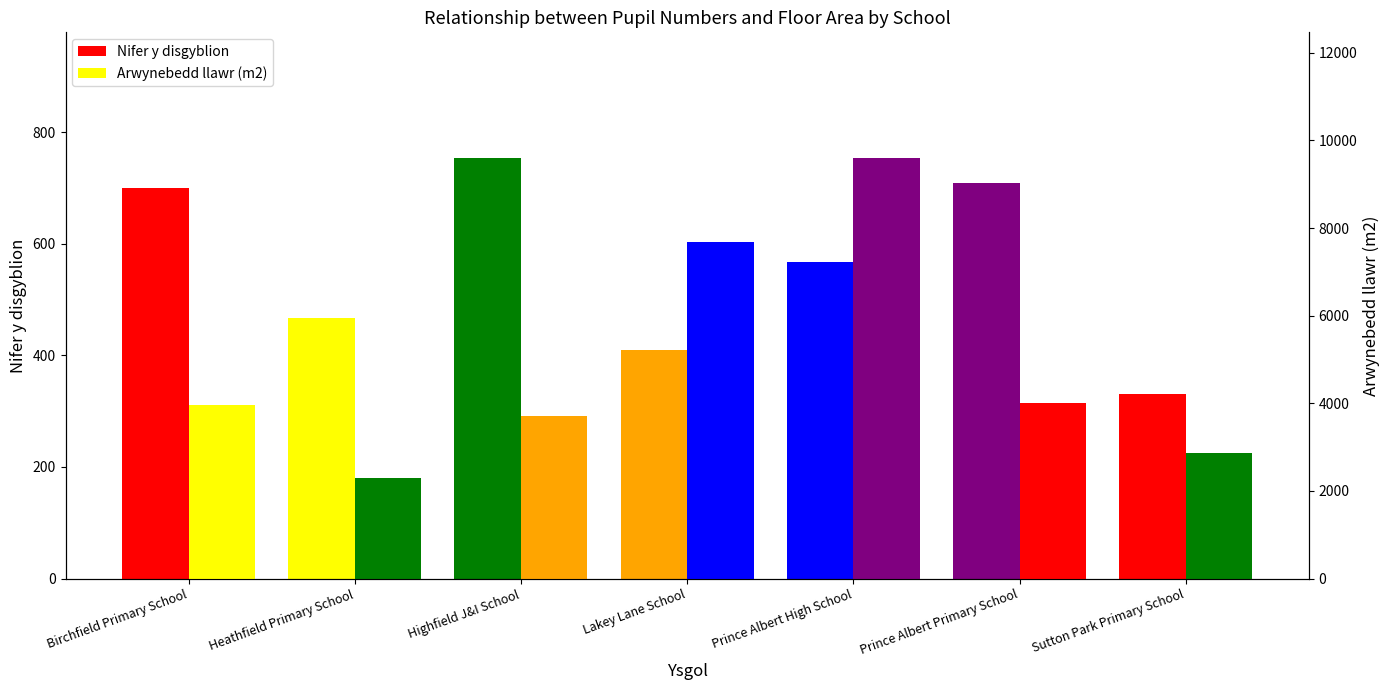

Reading left to right, what are all the values shown in this chart?

Nifer y disgyblion: Birchfield Primary School=700	Heathfield Primary School=467	Highfield J&I School=753	Lakey Lane School=410	Prince Albert High School=568	Prince Albert Primary School=708	Sutton Park Primary School=330
Arwynebedd llawr (m2): Birchfield Primary School=3959	Heathfield Primary School=2301	Highfield J&I School=3700	Lakey Lane School=7685	Prince Albert High School=9590	Prince Albert Primary School=4000	Sutton Park Primary School=2876